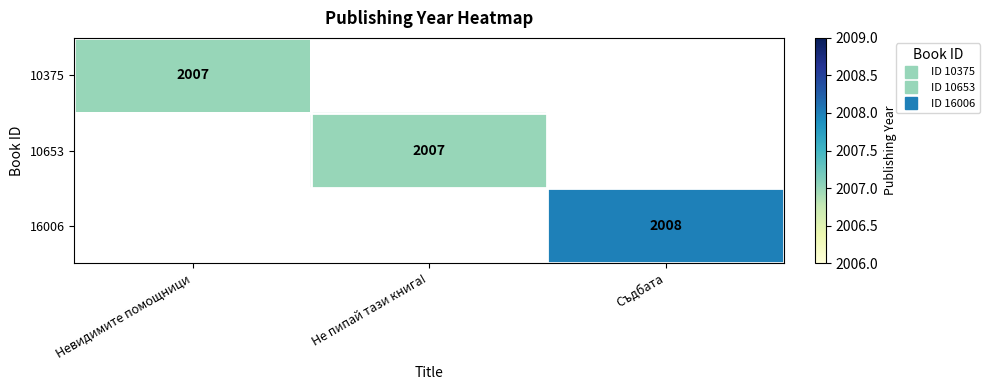

How many series are shown in this chart?

3